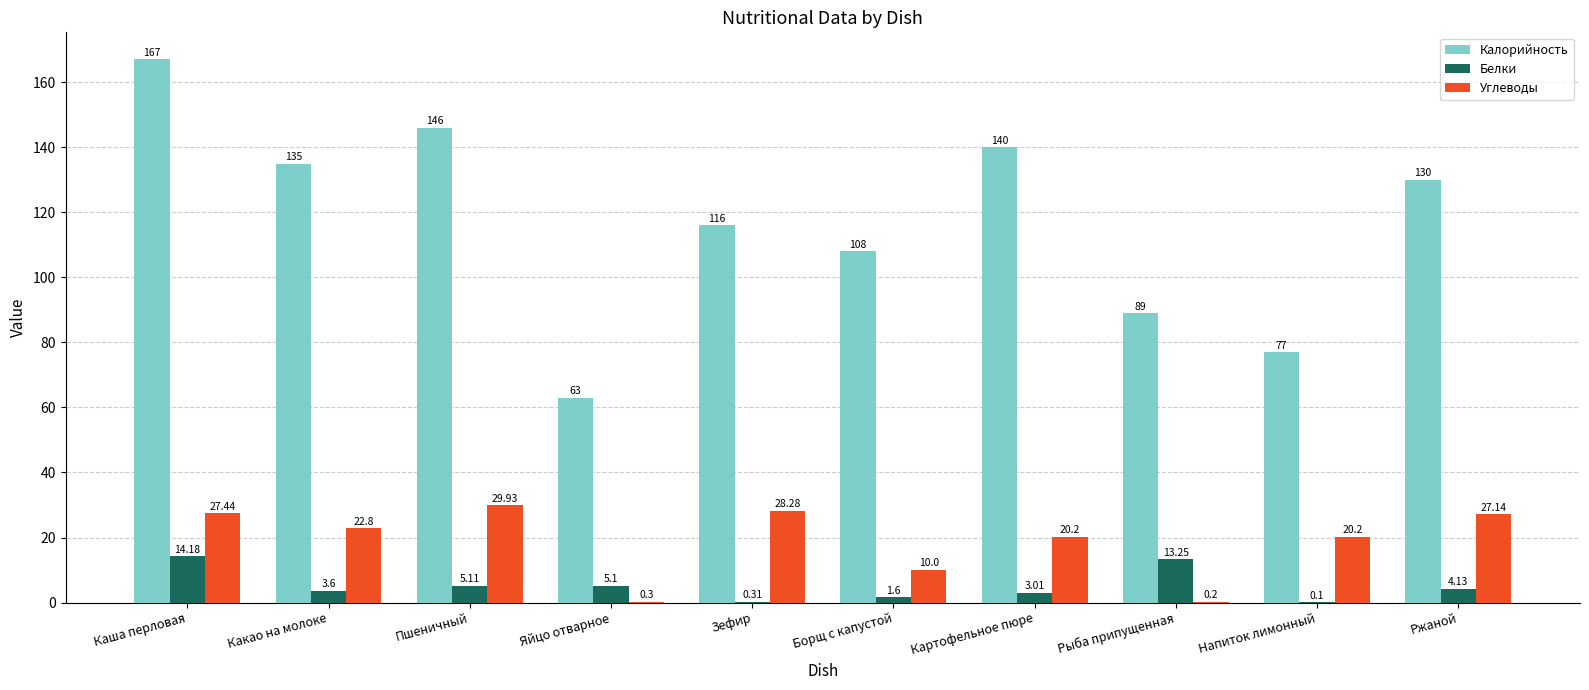

Where is Белки nearest to the value 7?

Пшеничный